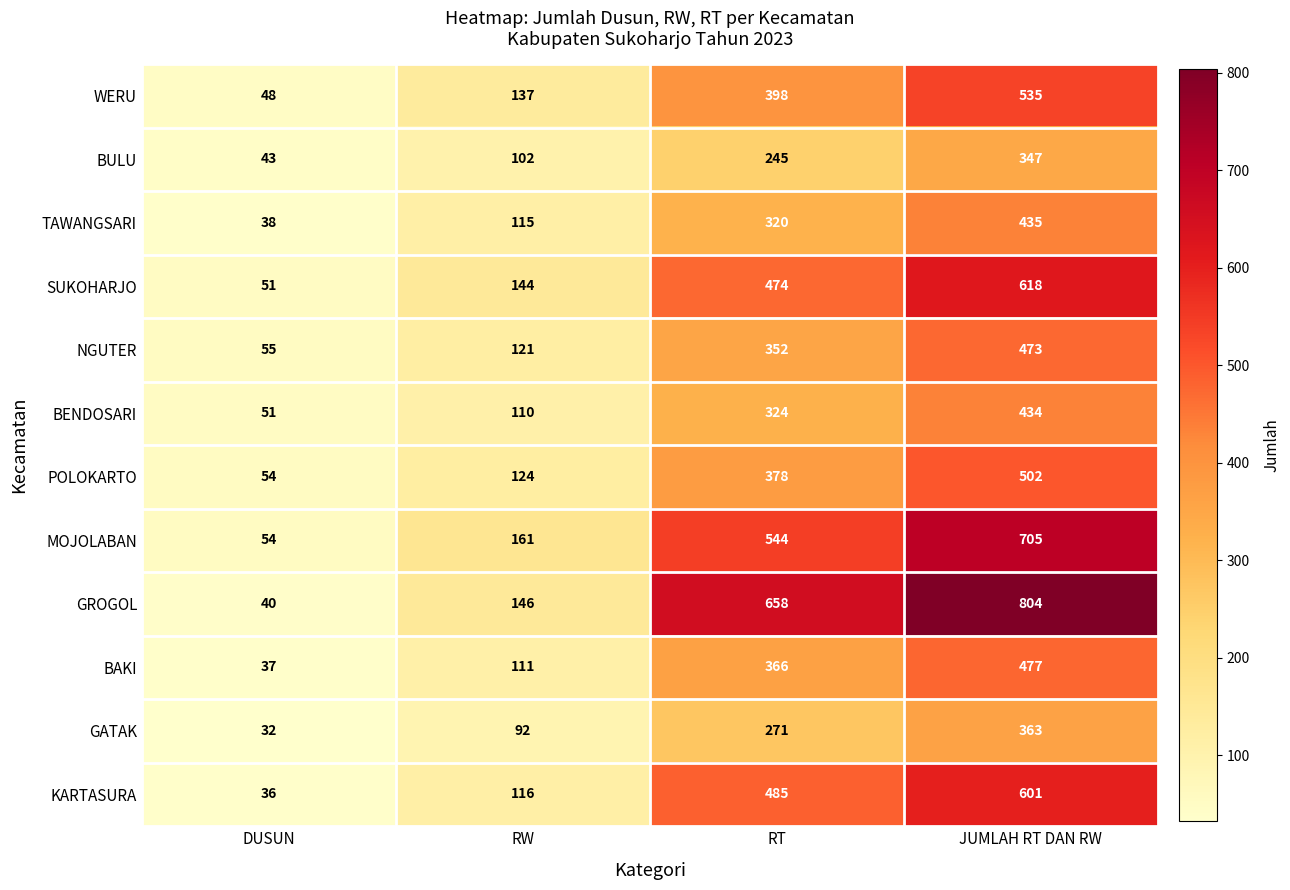

Which category has the highest value across all series?

JUMLAH RT DAN RW